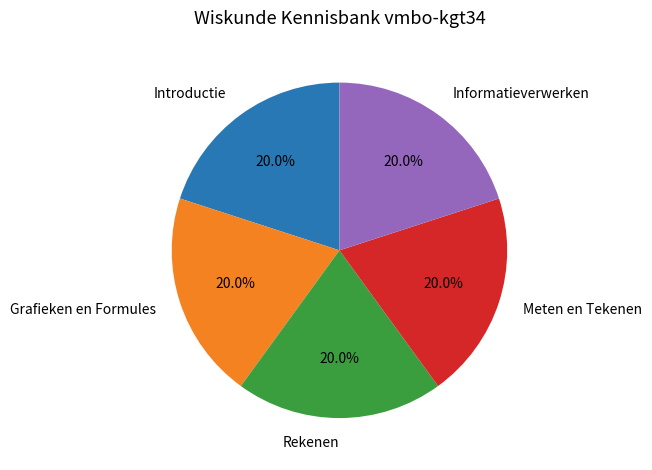

What percentage is the Rekenen slice, to the nearest percent?

20%